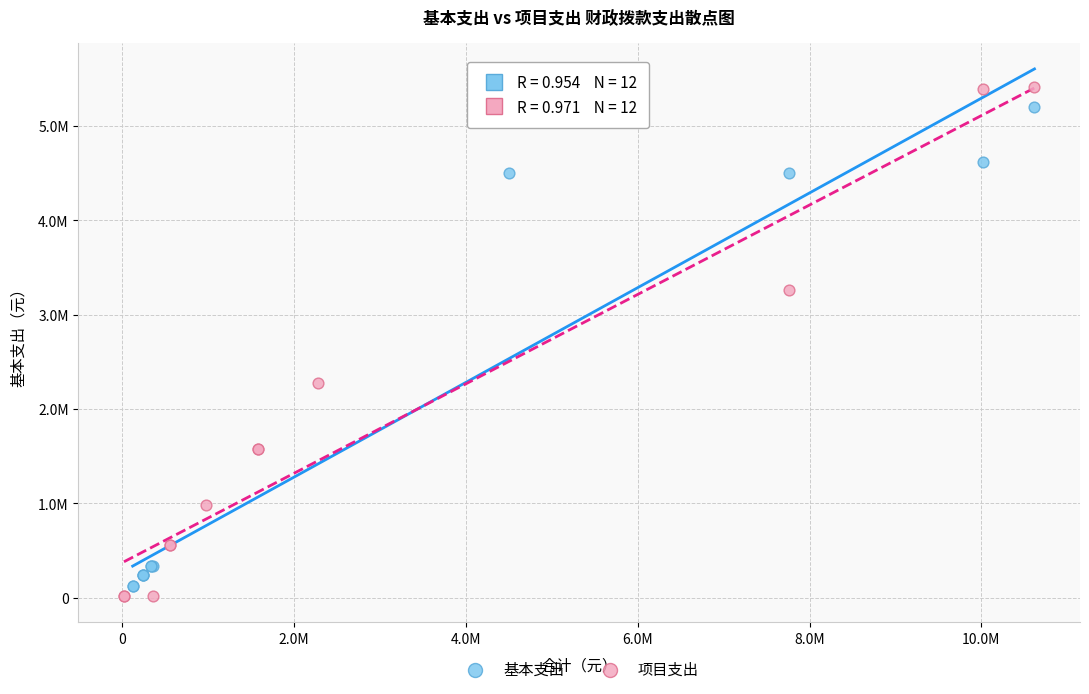

Which series reaches the minimum Y coordinate?

项目支出